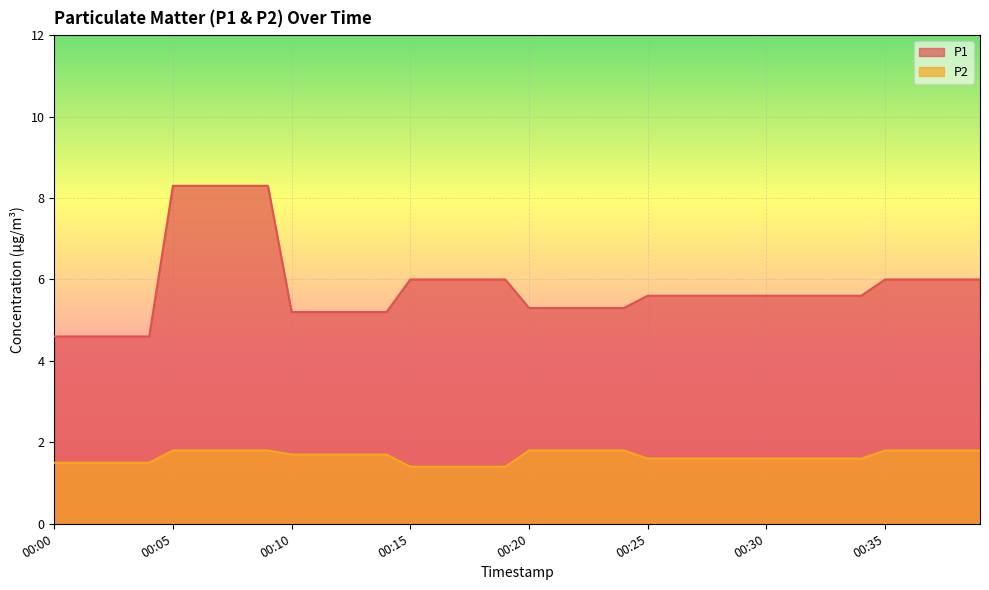

What is the minimum value for P2?

1.4